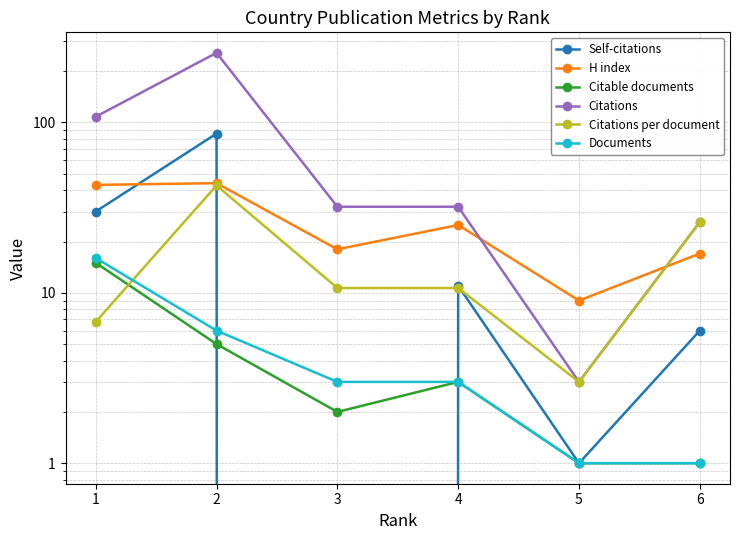

At which label is Citations closest to 129?

1